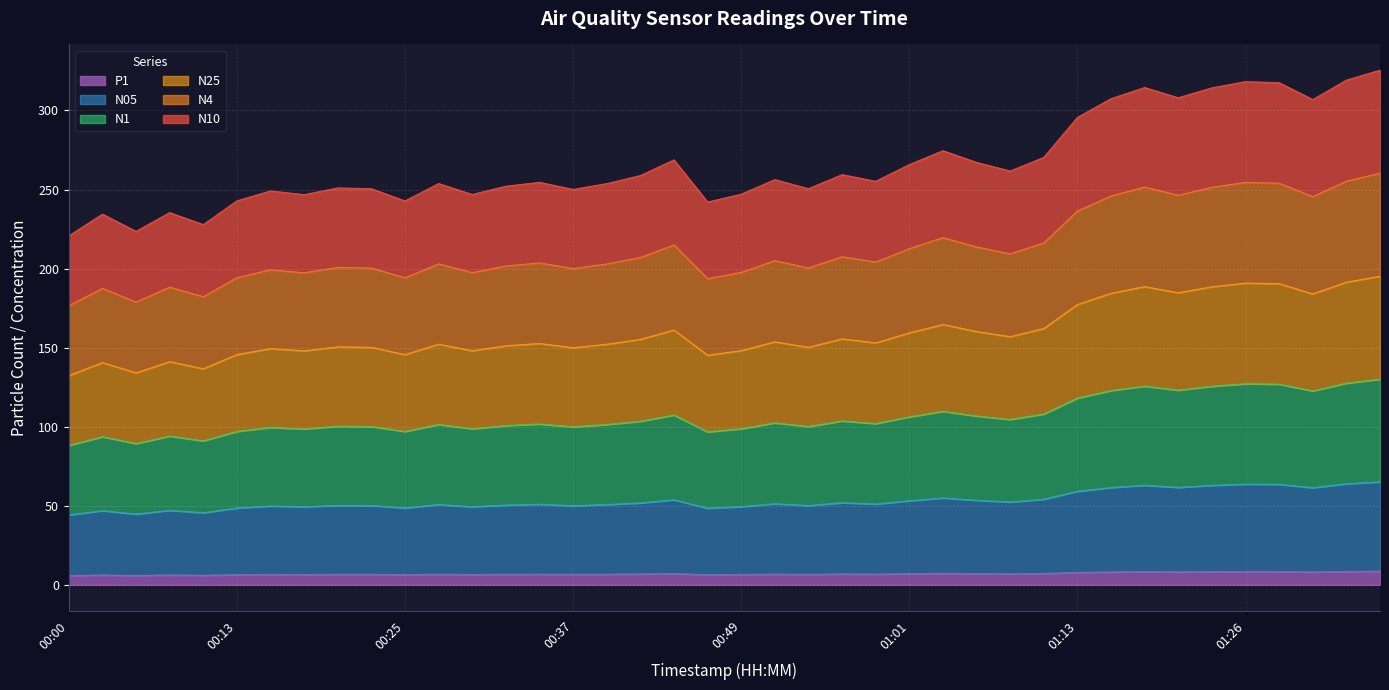

At which category does P1 reach its first local valley?

00:05